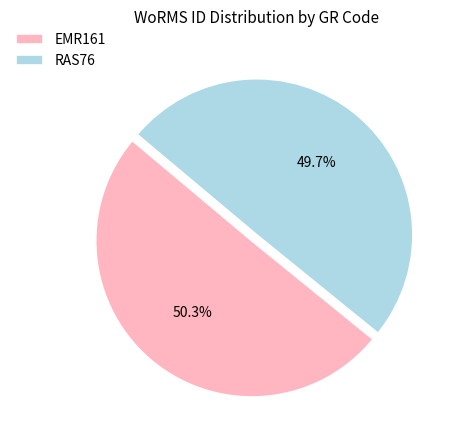

The RAS76 slice represents 50% of the pie. True or false?

True